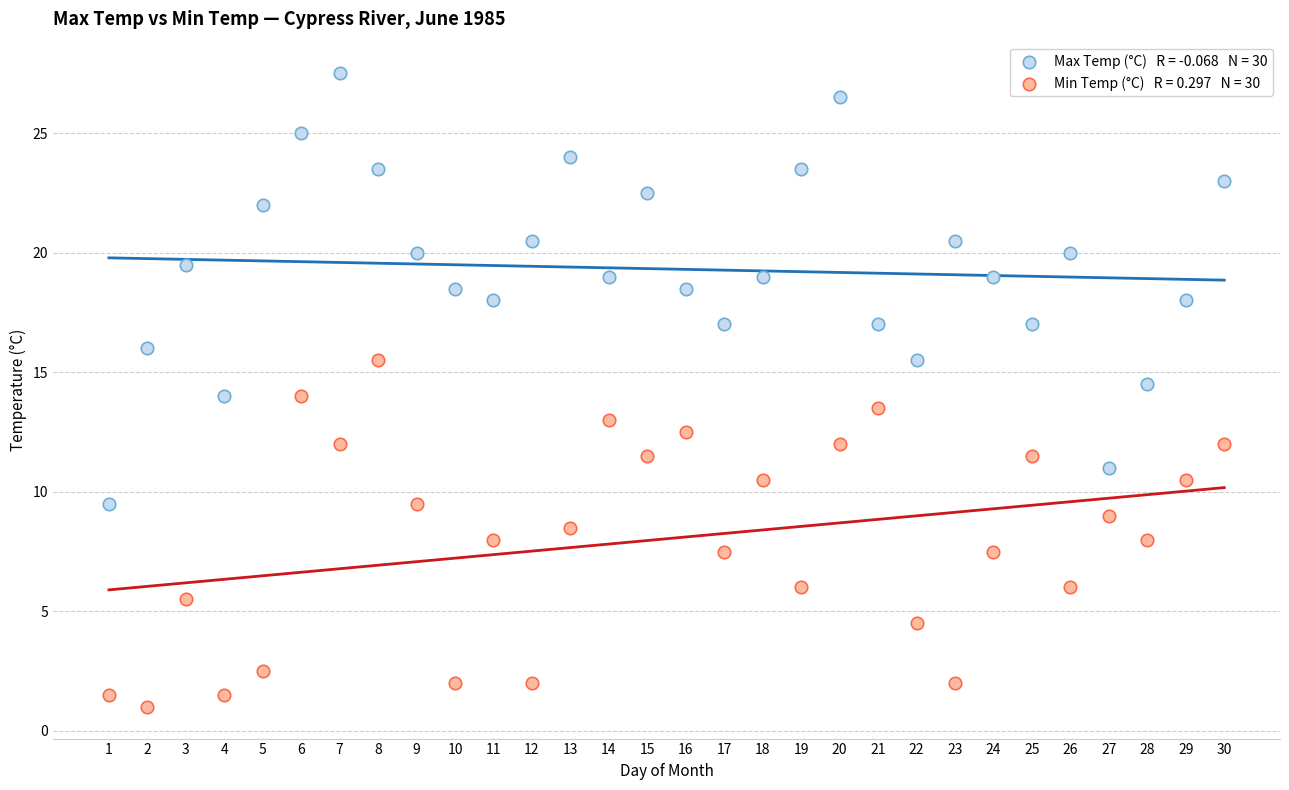

Across all data points, what is the range of Y values (max minus min)?

26.5